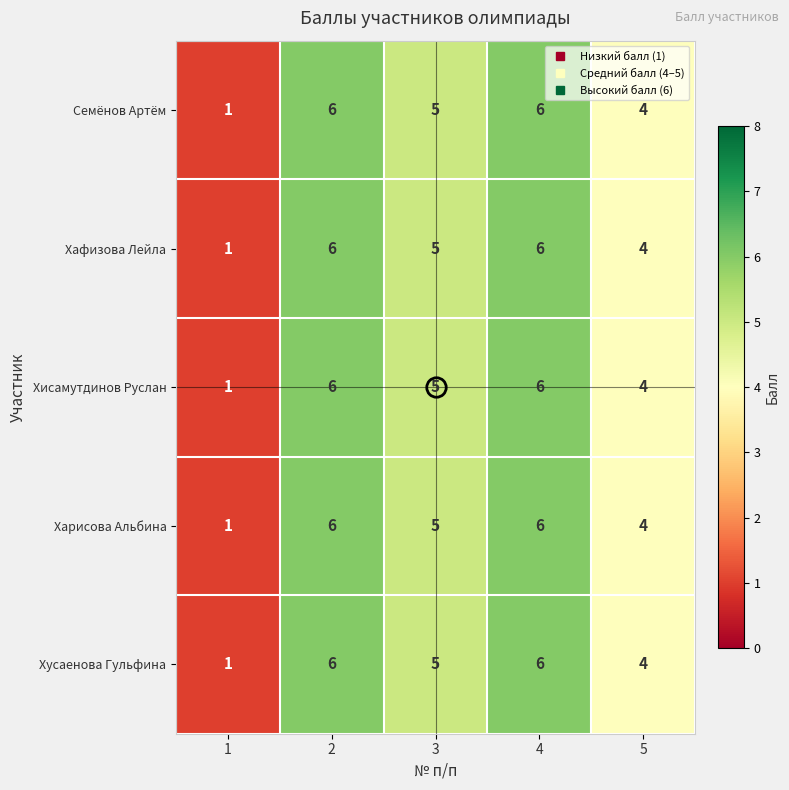

True or false: Хафизова Лейла has a value of 7 at 3.

False